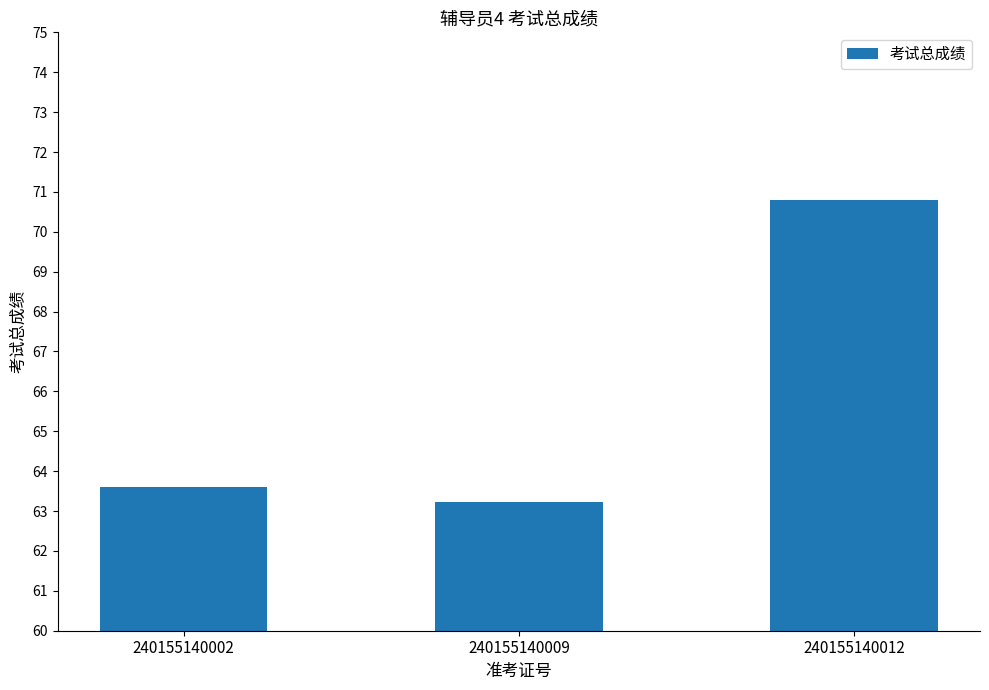

Between 240155140002 and 240155140009, which is larger?

240155140002